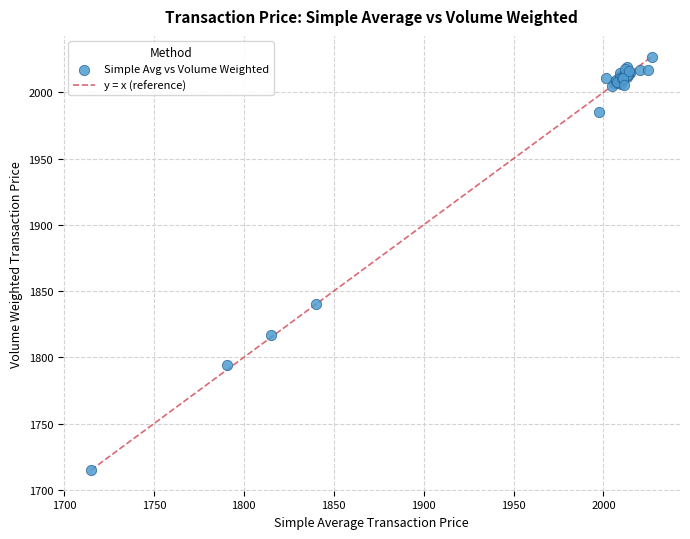

What Y value in the scatter plot is closest to 1870?

1840.0